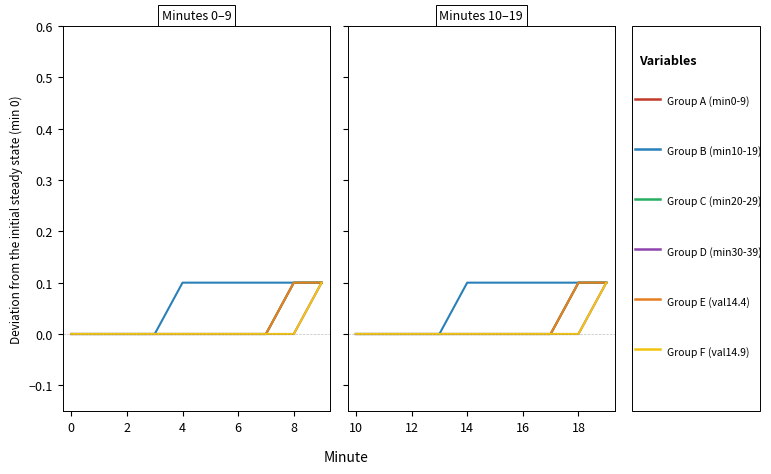

At which category is the sum across all series the highest?

9